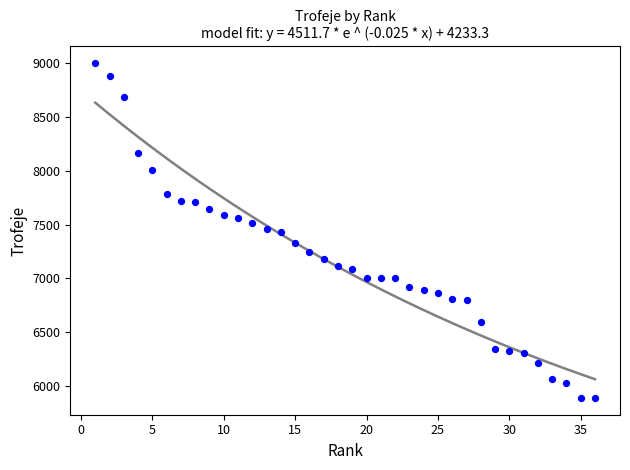

What is the range of Y values (max minus min)?

3110